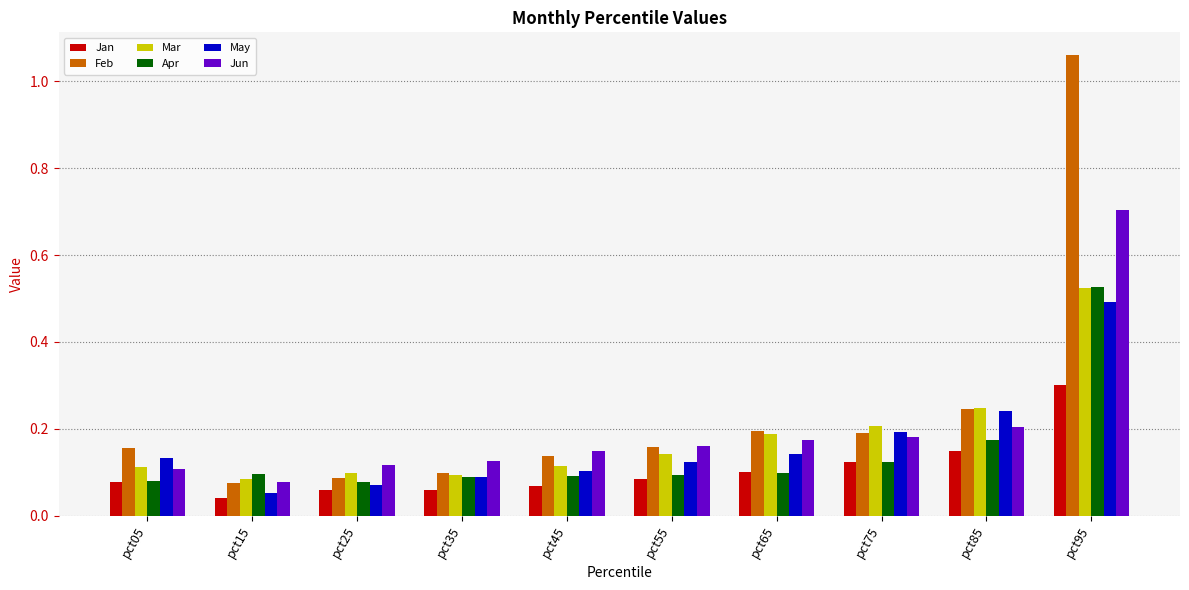

The Jan series shows 0.0 at pct75. True or false?

False